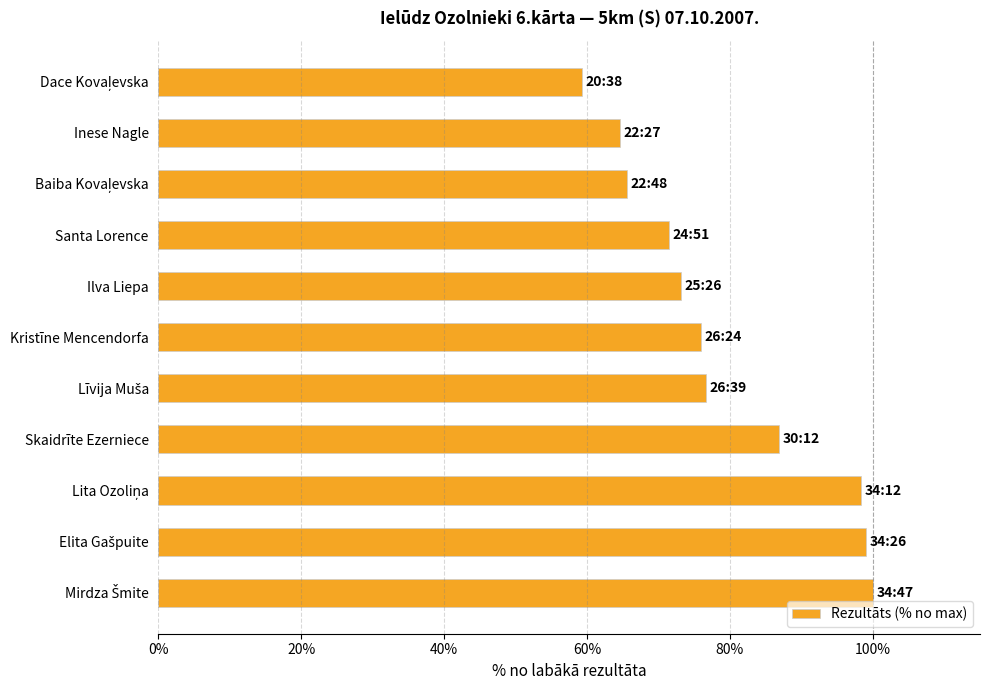

Is it true that the value at Ilva Liepa is 128.4?

False